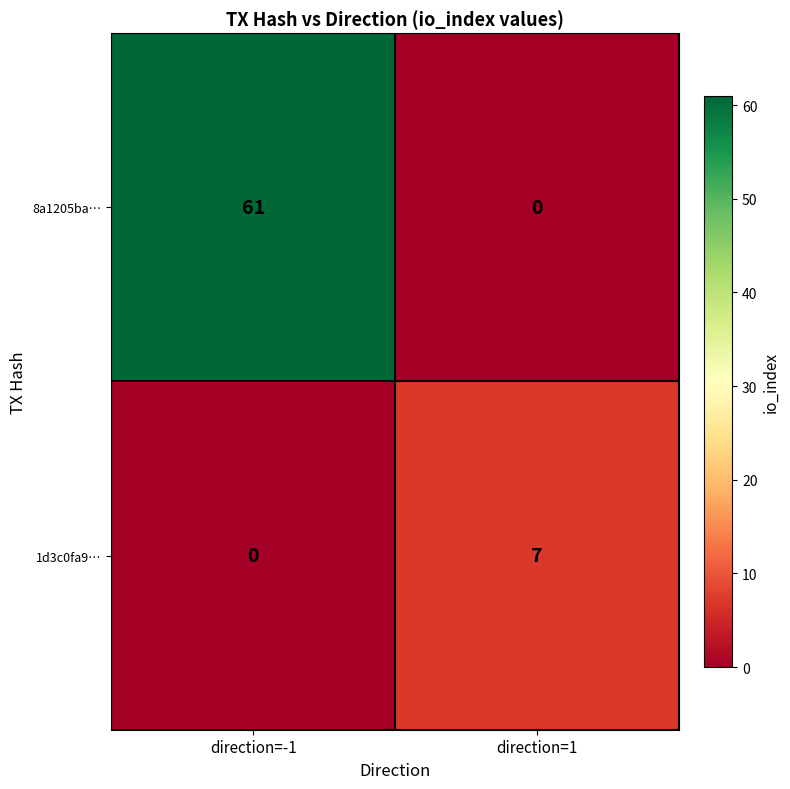

What is the spread (max minus min) of values at direction=-1?

61